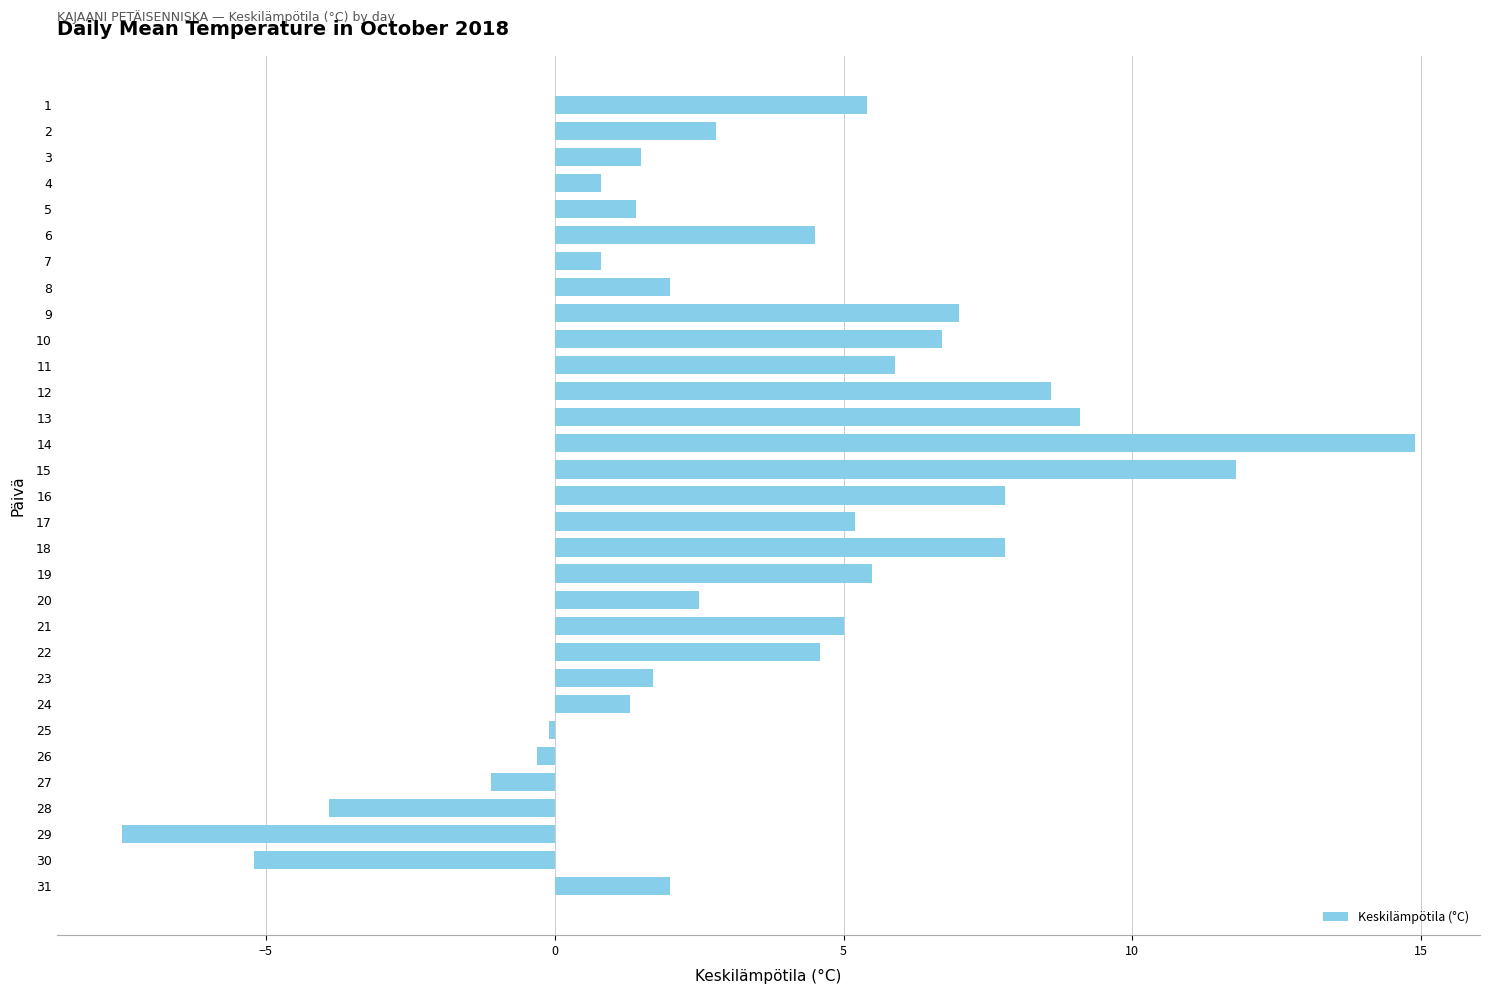

True or false: the data shows -3.5 at 29.

False